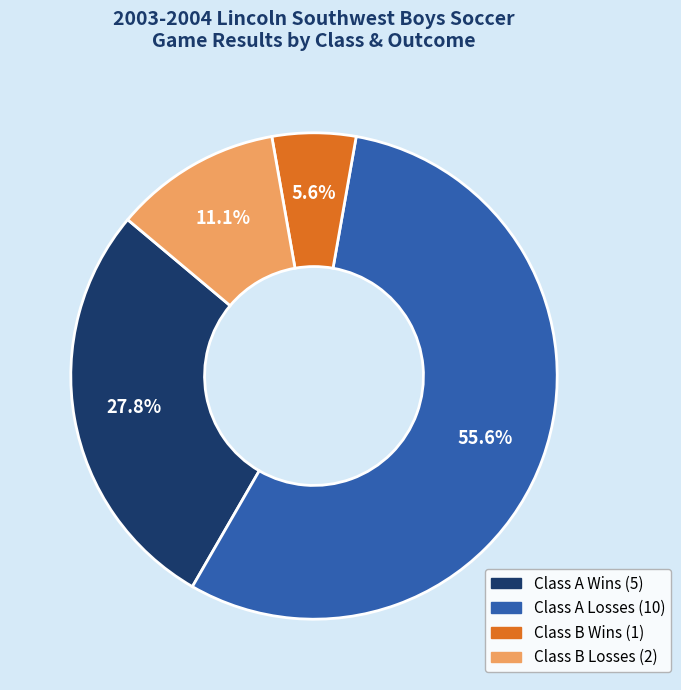

Is there a majority slice in this chart?

Yes